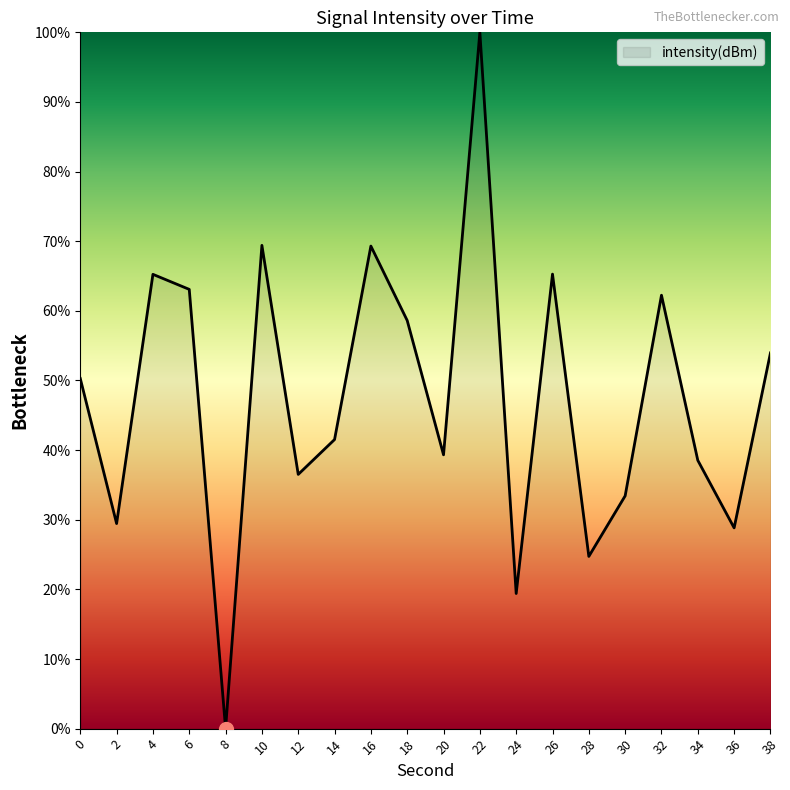

The chart shows a value of 34.7 at 24. True or false?

False